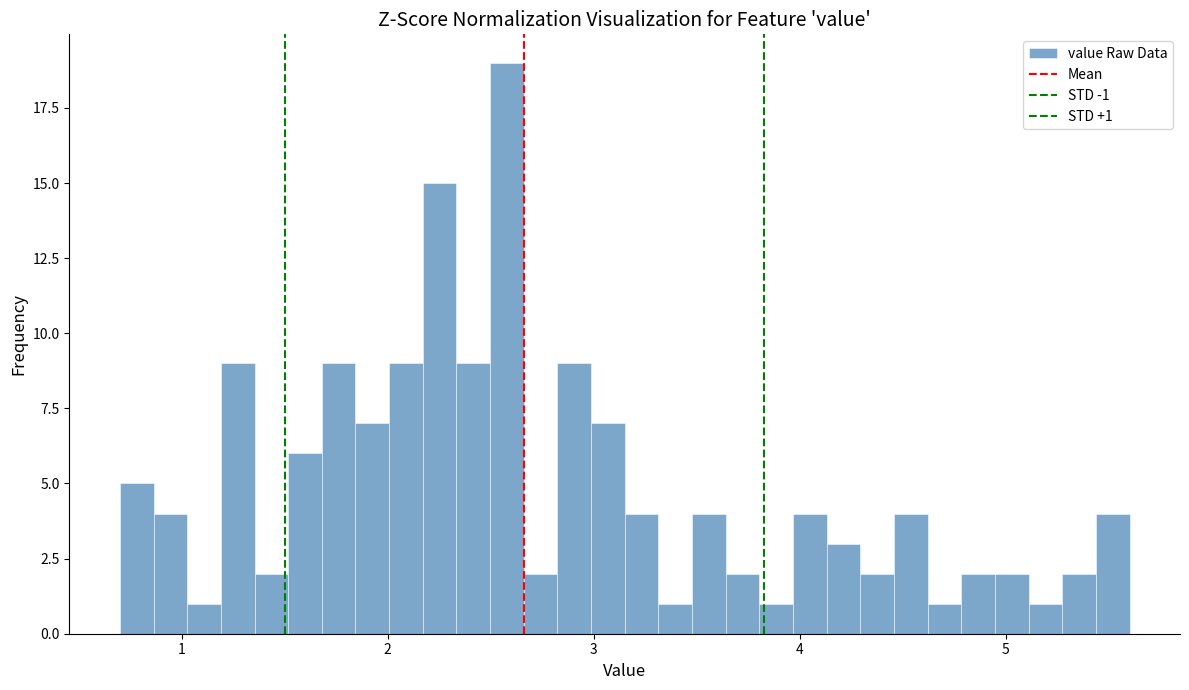

Around what value on the x-axis is the tallest bar? Give the approximate position of its centre, as read against the axis.

2.6